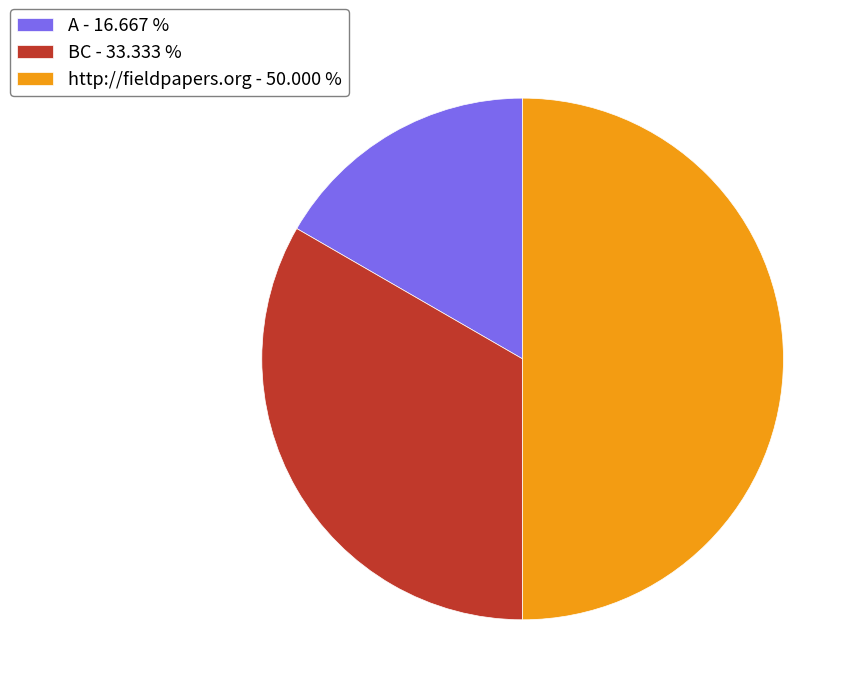

Between BC and A, which is larger?

BC